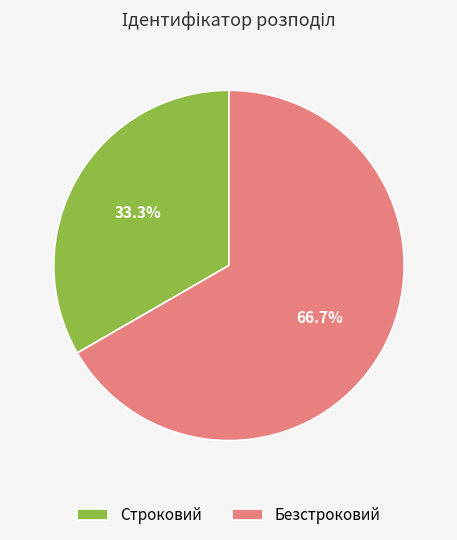

To the nearest percent, what is the combined percentage of Строковий and Безстроковий?

100%